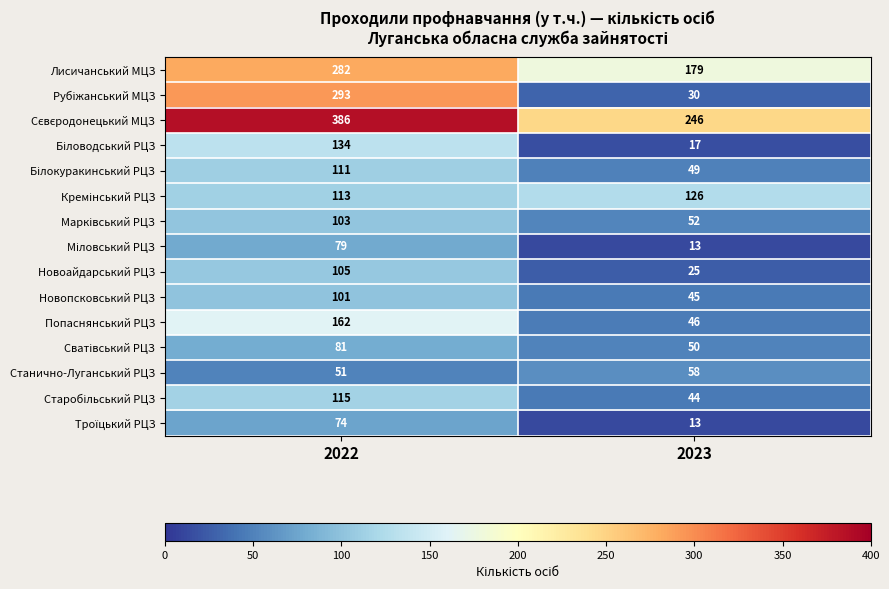

At which category is the sum across all series the highest?

2022